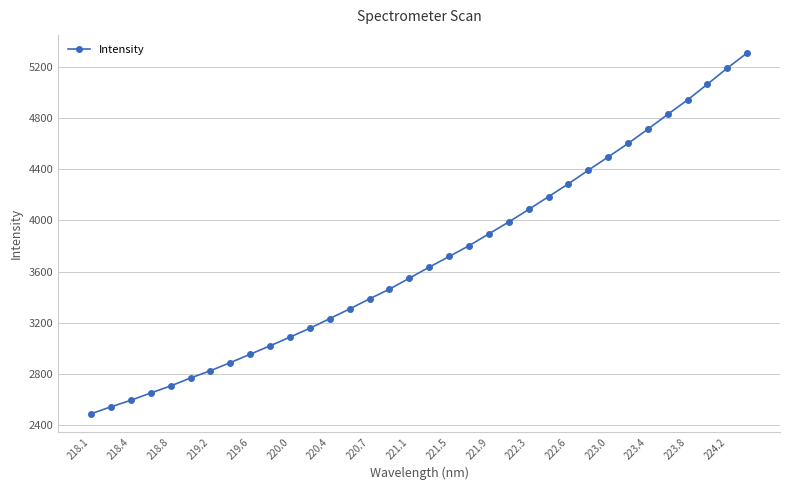

Does the chart have visible grid lines?

Yes